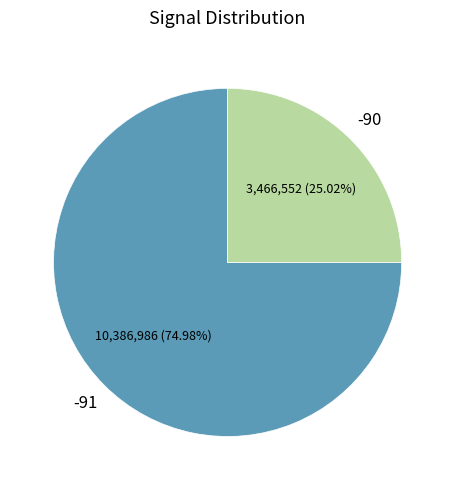

Is there any slice that represents more than half of the pie?

Yes